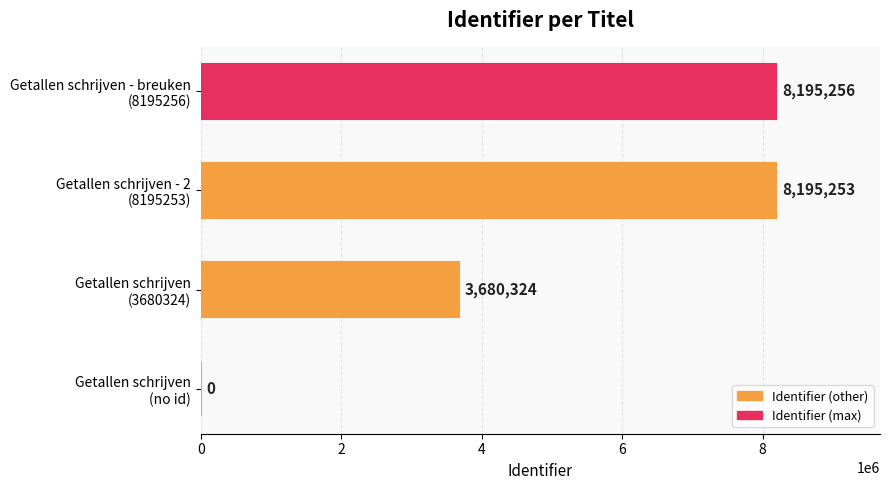

Which category has the highest value across all series?

Getallen schrijven - breuken
(8195256)